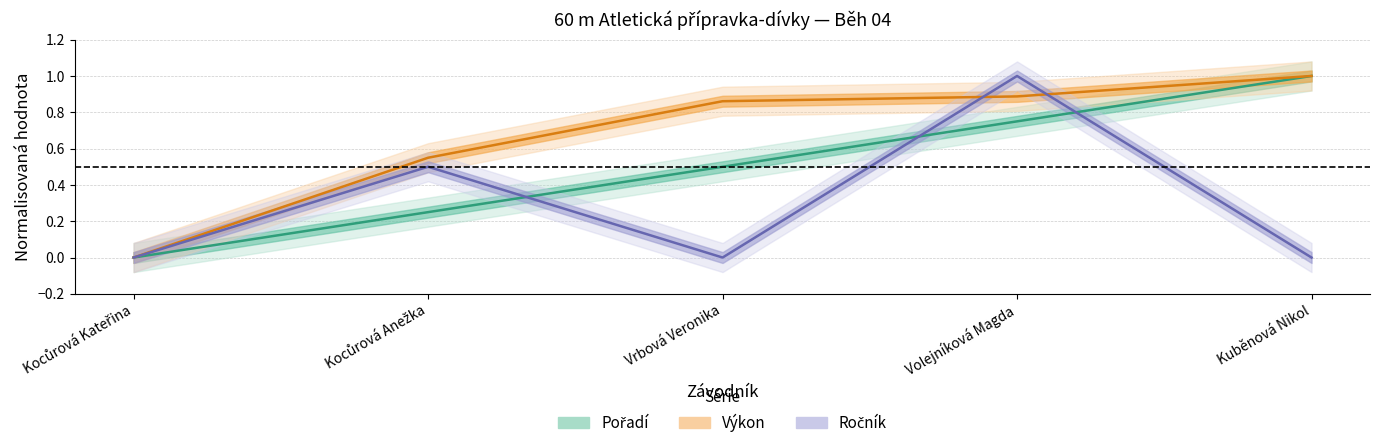

Is the value of Ročník at Kocůrová Kateřina greater than the value of Pořadí at Kocůrová Anežka?

No